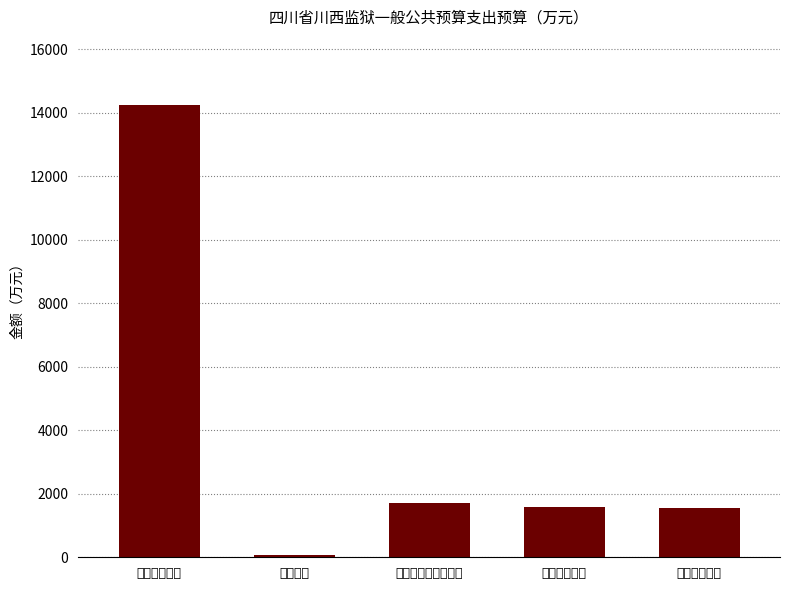

Count the number of data series in this chart.

1